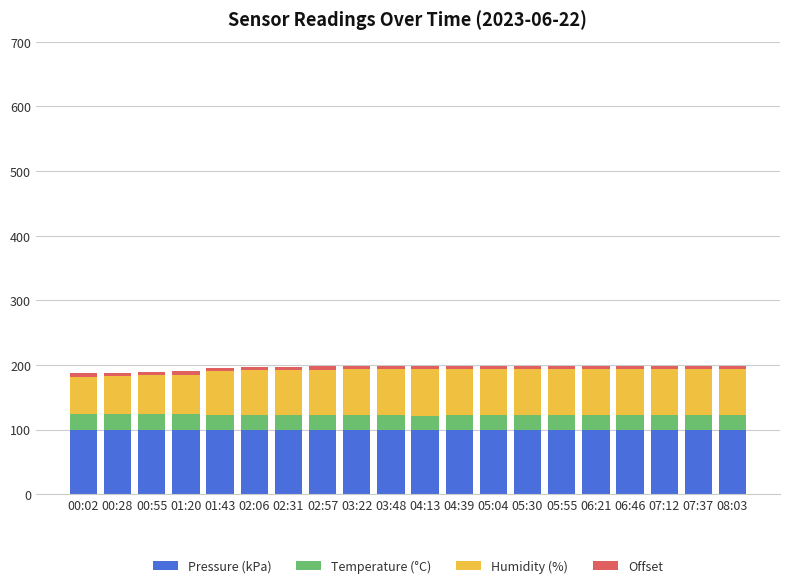

What is the minimum value for Pressure (kPa)?

99.4